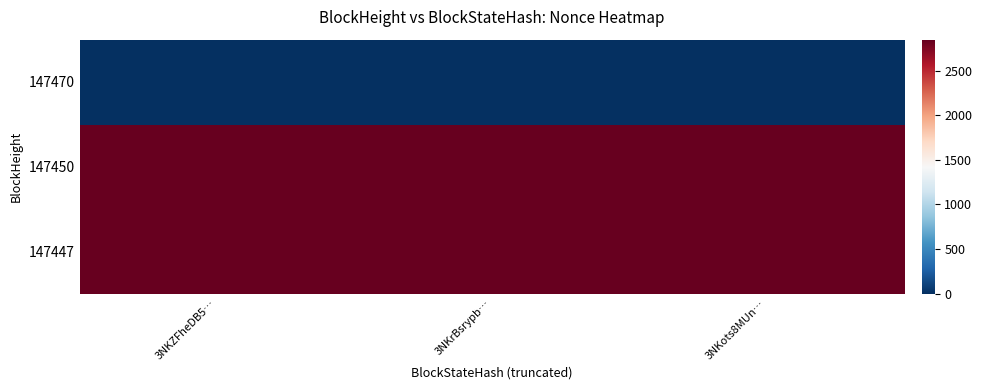

What is the greatest value displayed?

2847